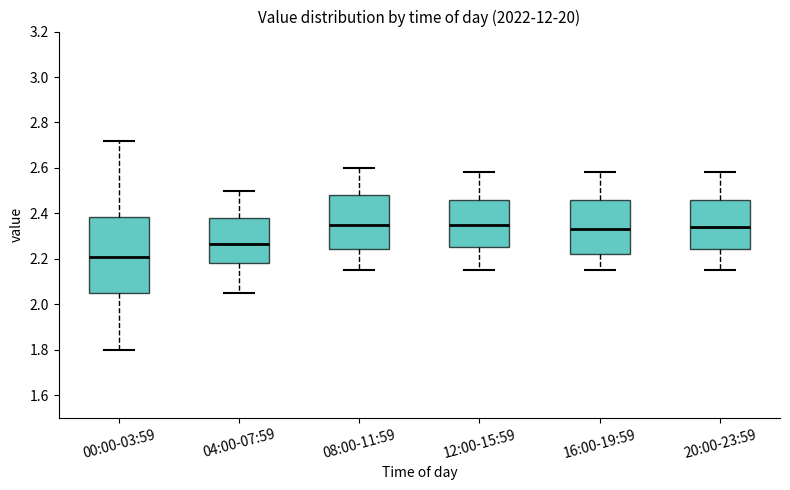

Comparing the boxes themselves (not the whiskers), which one is the tallest?

00:00-03:59